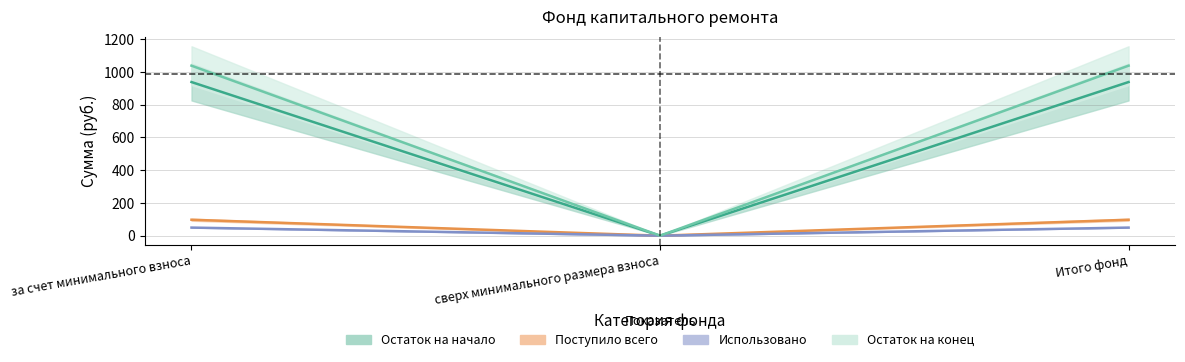

Is the value of Остаток на начало at сверх минимального размера взноса greater than the value of Поступило всего at за счет минимального взноса?

No